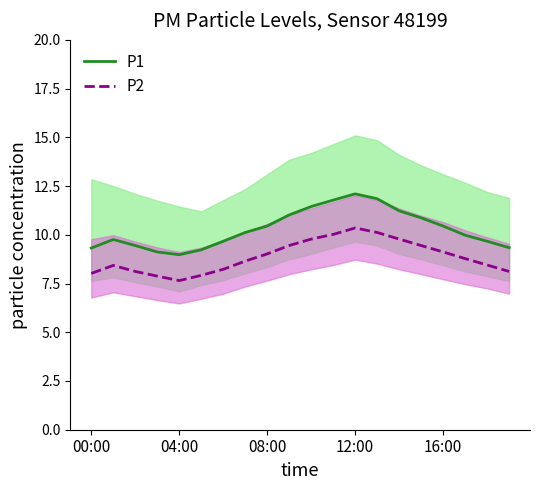

List the series in order of their overall mean, lowest first.

P2, P1